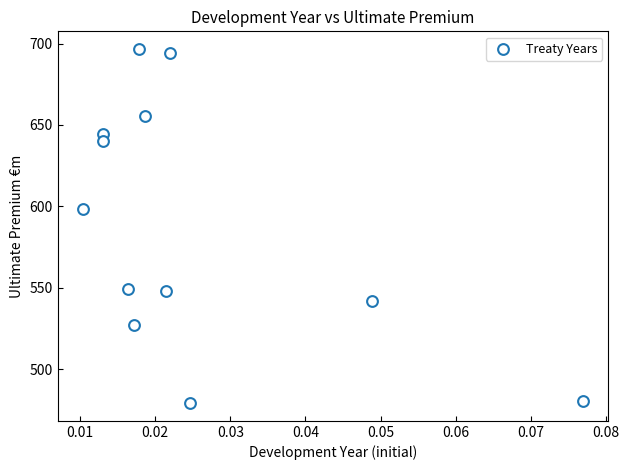

What Y value in the scatter plot is closest to 587?

598.4